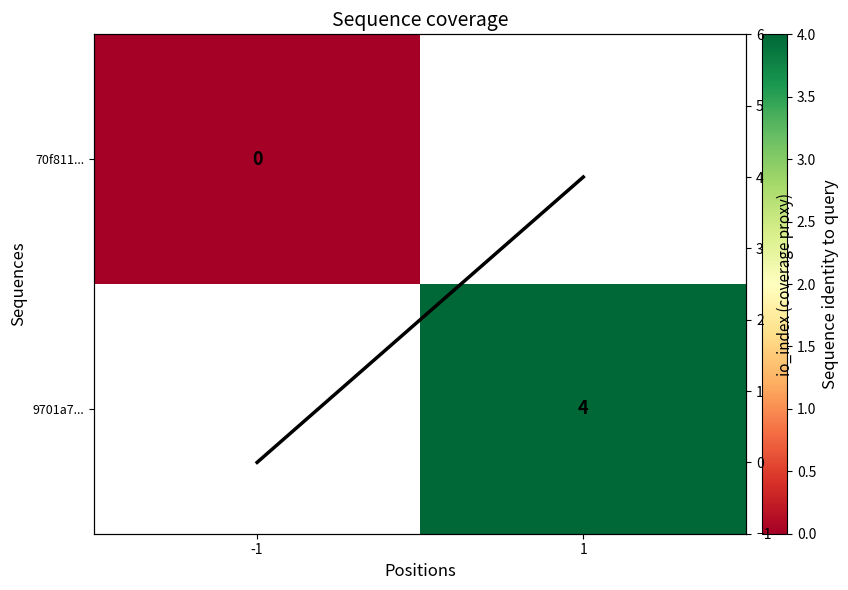

At which label is coverage closest to 2?

-1